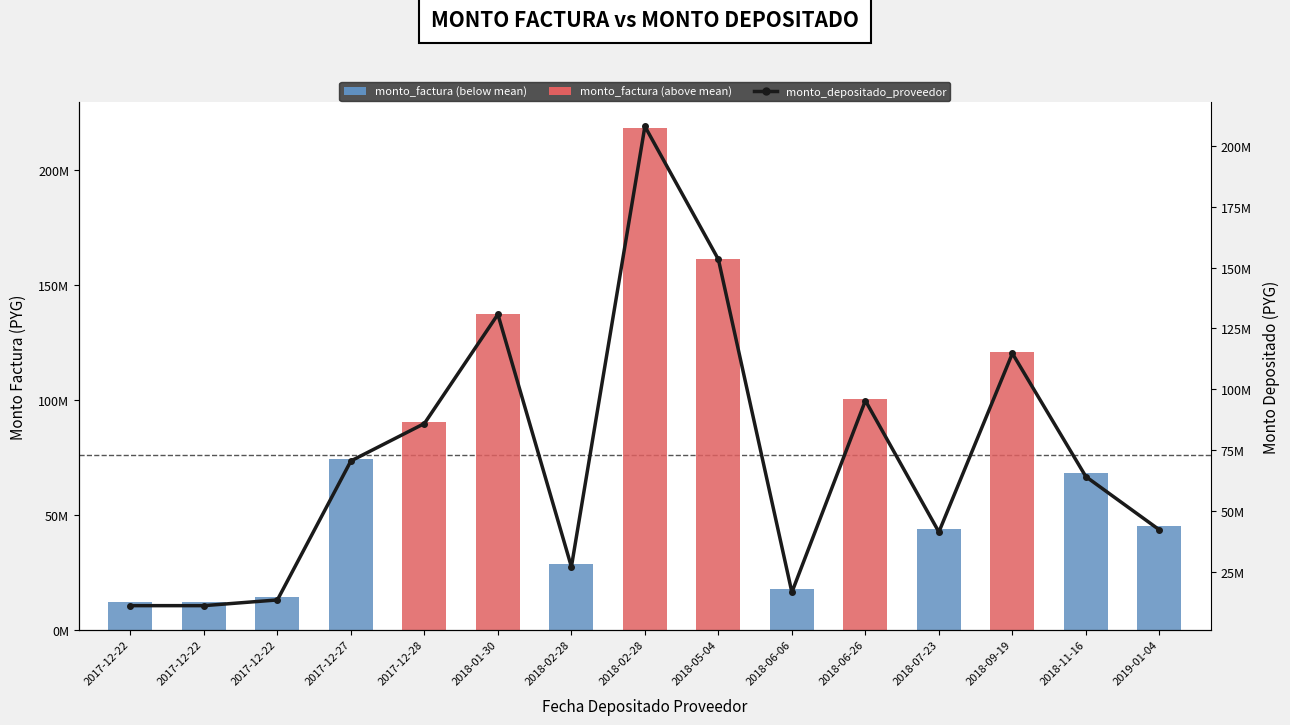

The monto_depositado_proveedor series shows 23622423 at 2017-12-22. True or false?

False